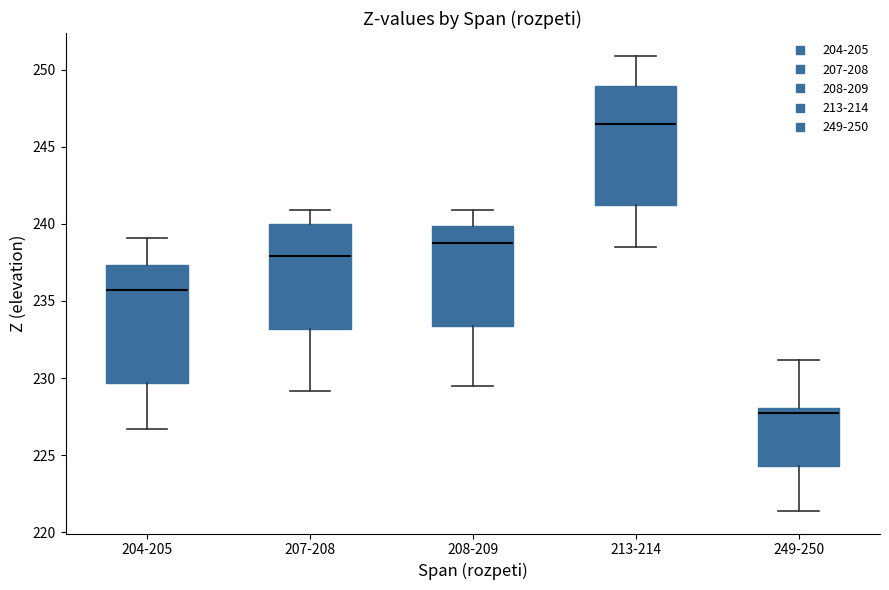

Reading left to right, read every box against the y-axis: the position of its median line, the range the box covers, and the ends of its whiskers. The values are not printed on the chart, so give them approximately, as read against the axis.

204-205: median 235.5, box 229.5 to 237.5, whiskers 226.5 to 239.0
207-208: median 238.0, box 233.0 to 240.0, whiskers 229.0 to 241.0
208-209: median 239.0, box 233.5 to 240.0, whiskers 229.5 to 241.0
213-214: median 246.5, box 241.0 to 249.0, whiskers 238.5 to 251.0
249-250: median 228.0 (just below the box's upper edge), box 224.5 to 228.0, whiskers 221.5 to 231.0